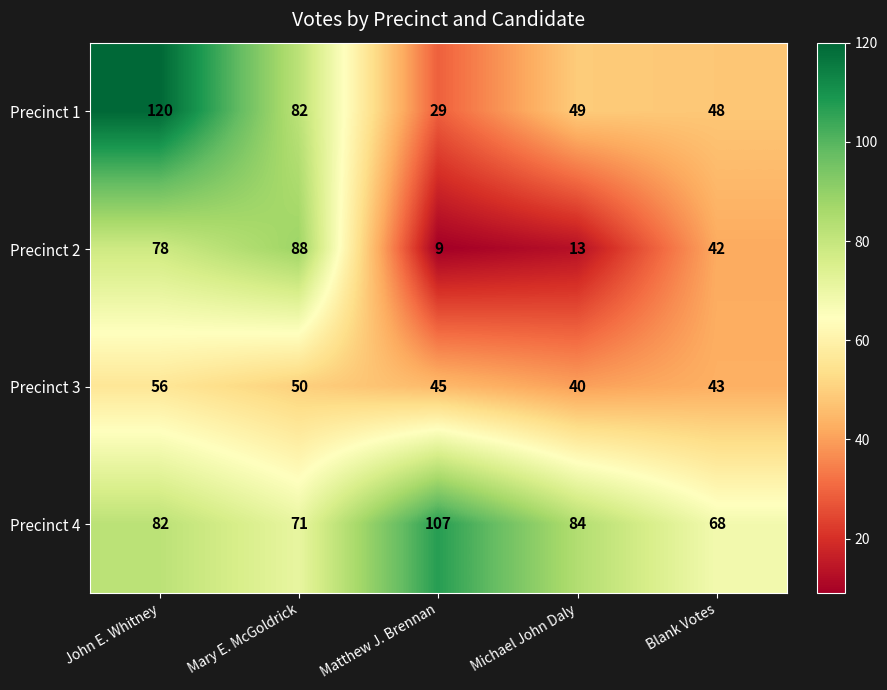

At how many categories does at least one series exceed 28?

5